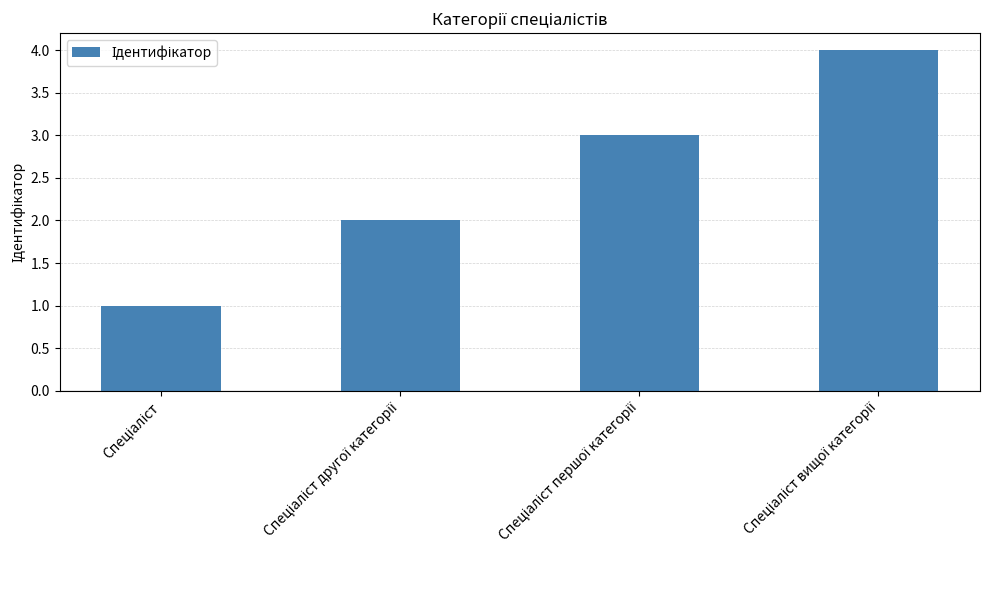

What is the difference between the maximum and minimum values?

3